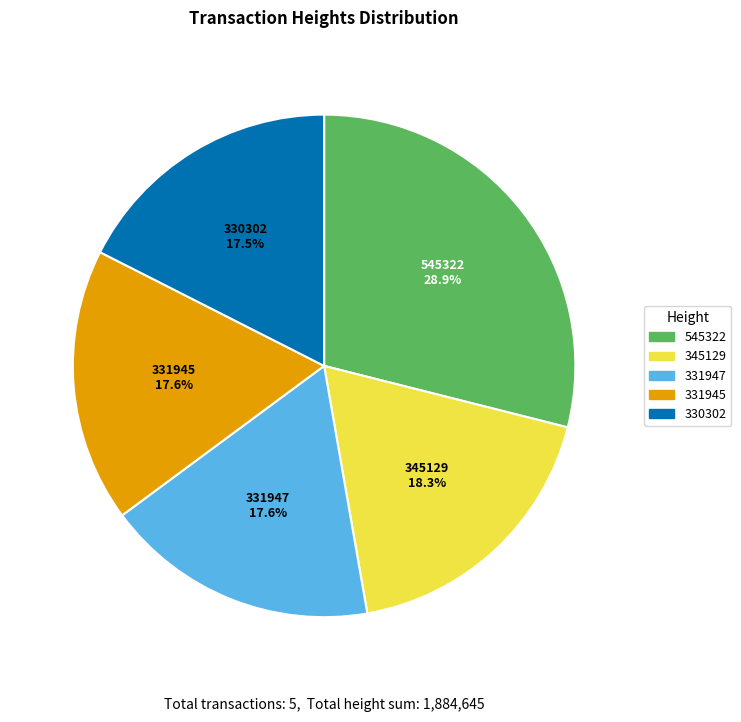

The 345129 slice represents 24% of the pie. True or false?

False